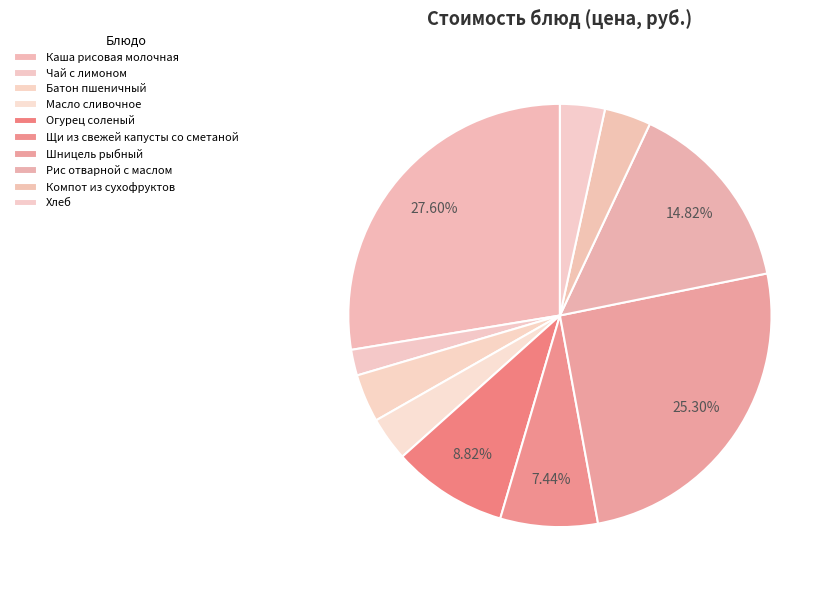

Count the number of slices in the pie.

10